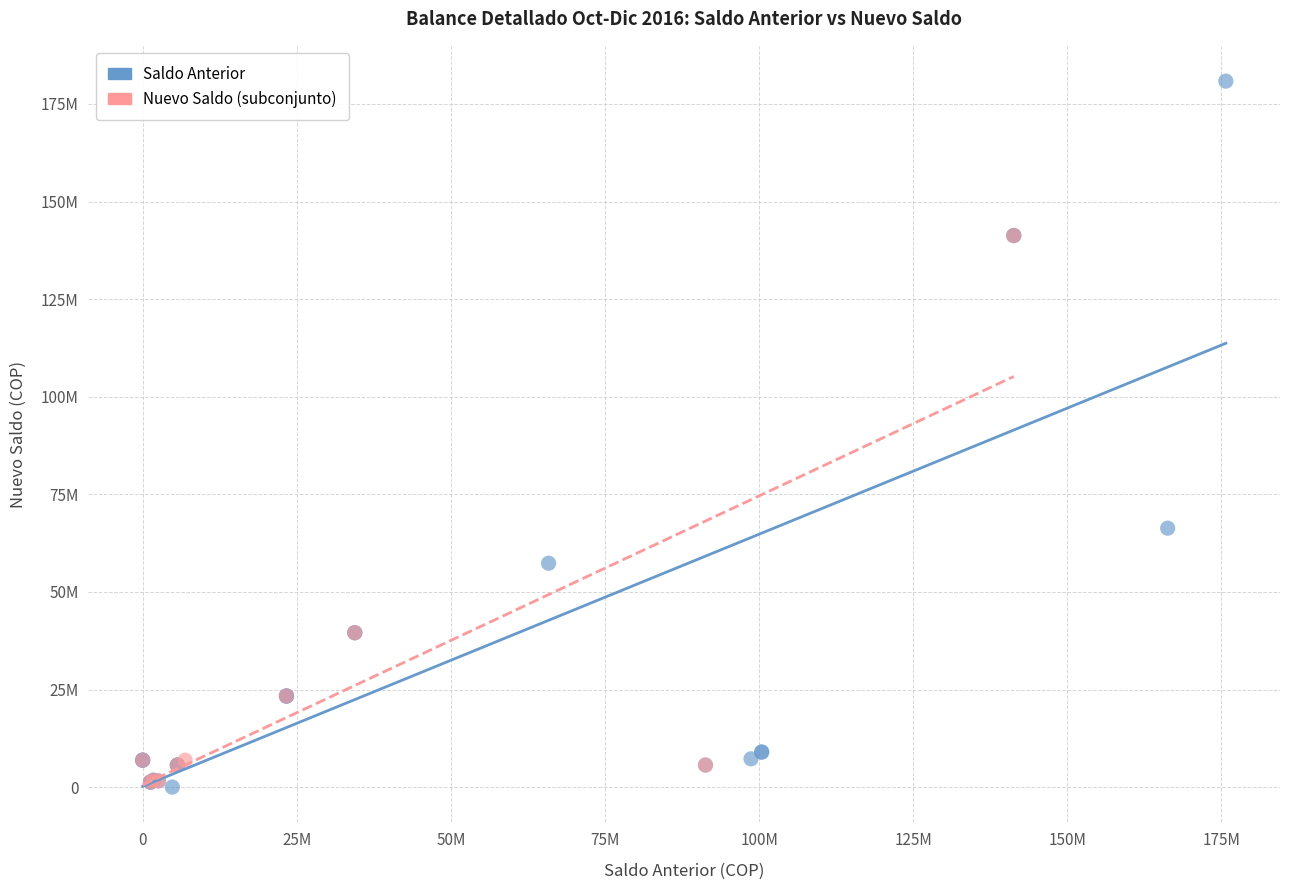

Which series reaches the maximum Y coordinate?

Saldo Anterior